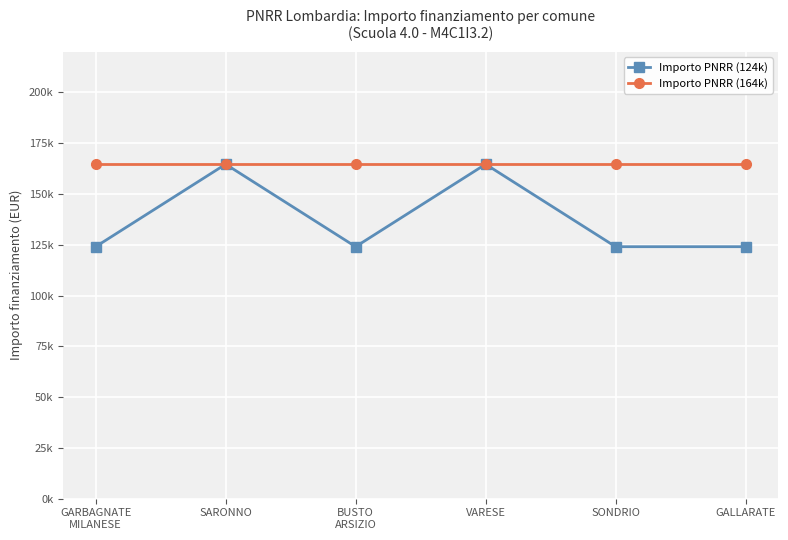

What are all the series names shown in the legend?

Importo PNRR (124k), Importo PNRR (164k)